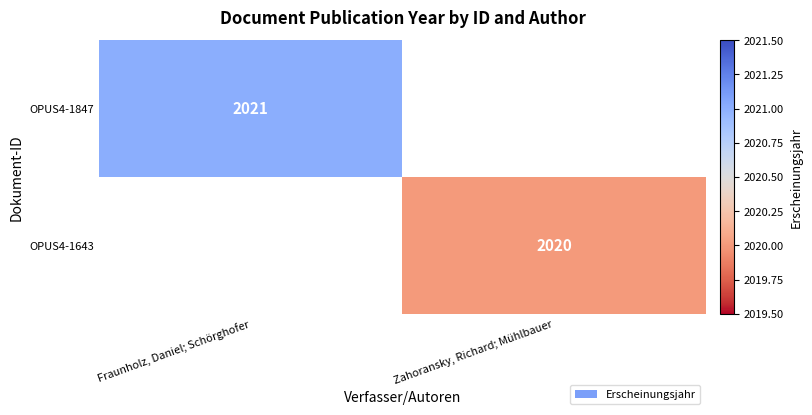

At how many categories does at least one series exceed 2020?

1